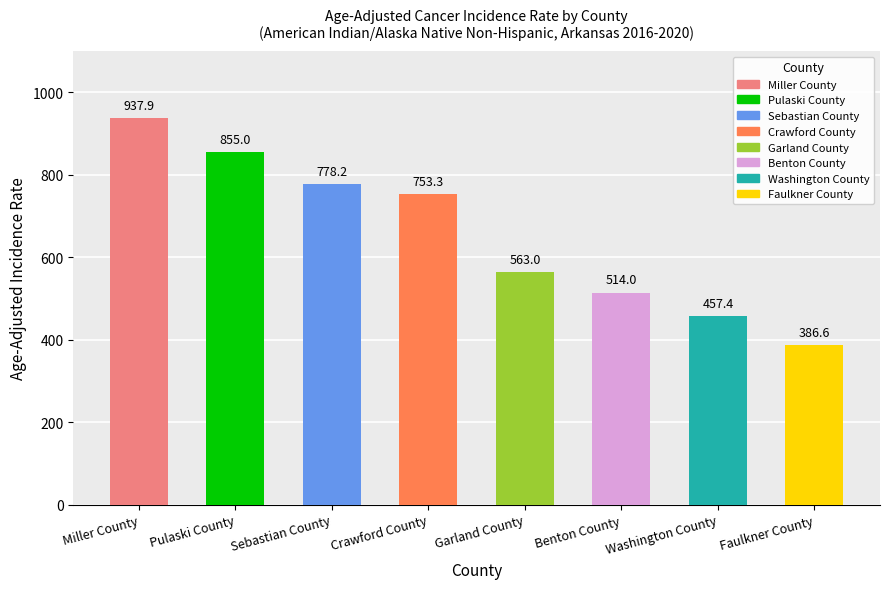

How many bars are there in total?

8